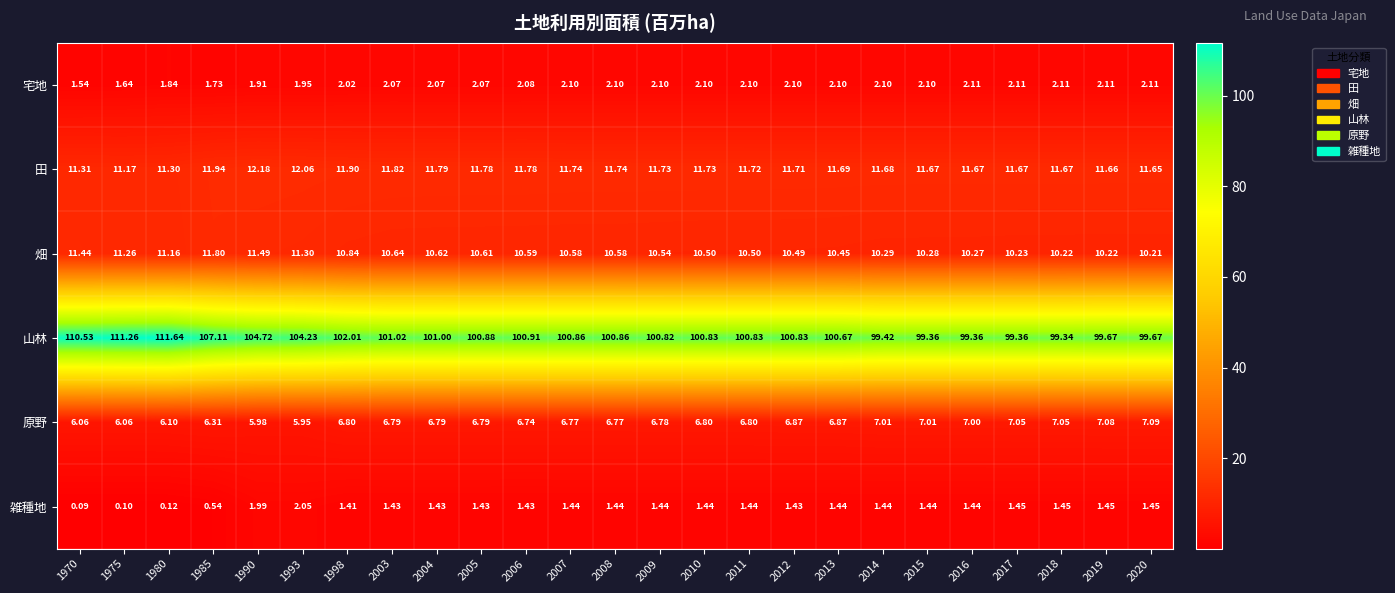

Which series has the widest spread of values?

山林